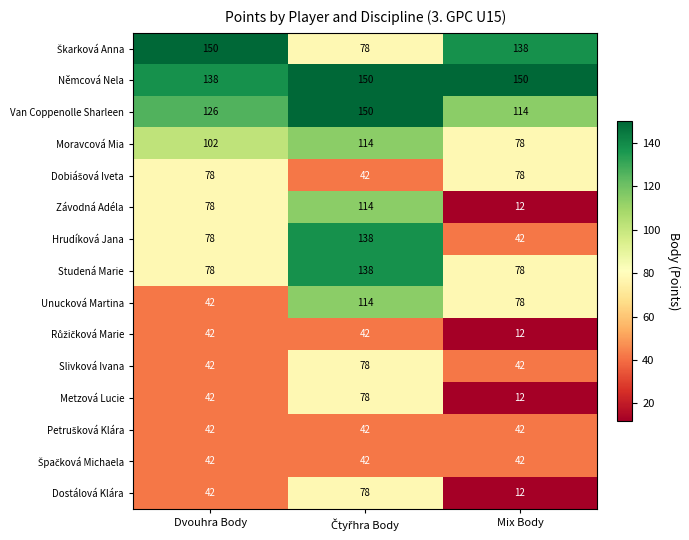

Is it true that Dostálová Klára equals 18 at Mix Body?

False